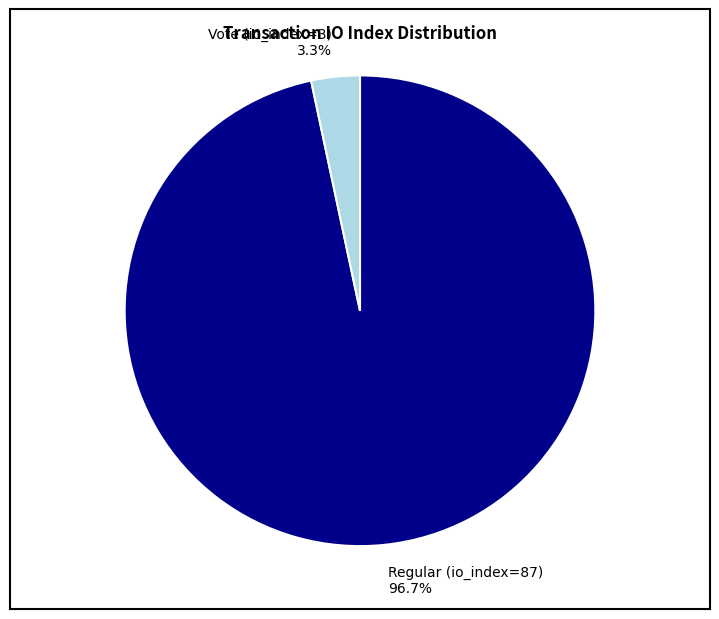

Which slice is the largest?

Regular (io_index=87)